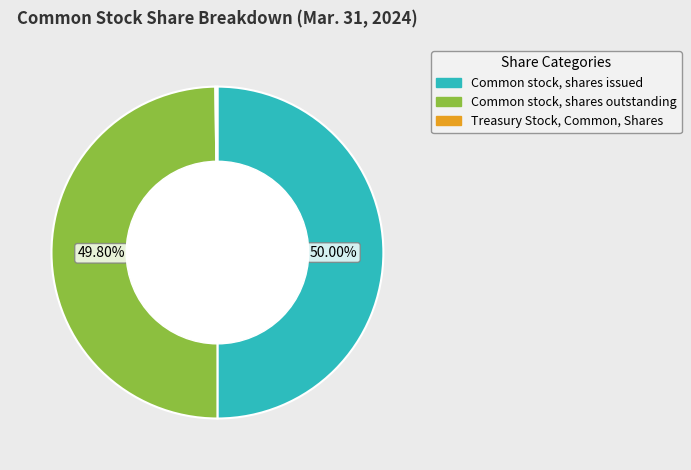

Do Common stock, shares outstanding and Common stock, shares issued together represent more than half of the pie?

Yes